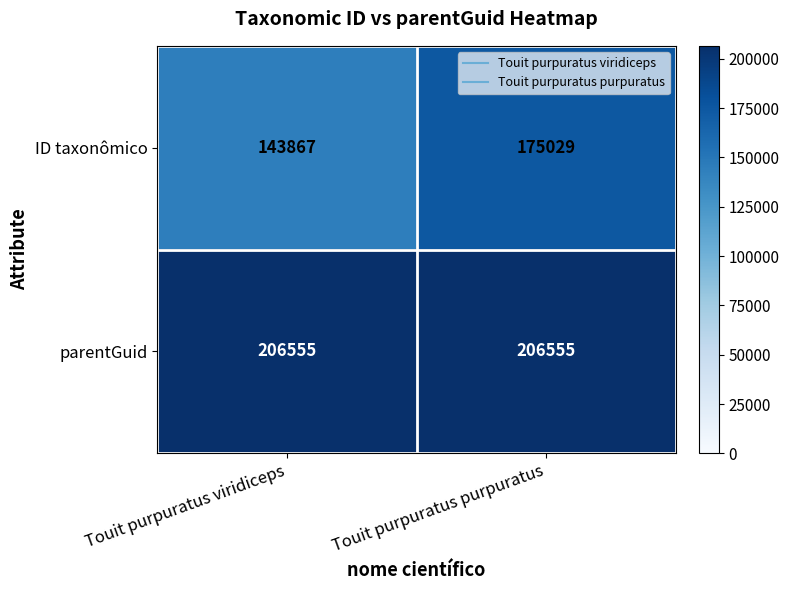

What is the total value across all series at Touit purpuratus viridiceps?

350422